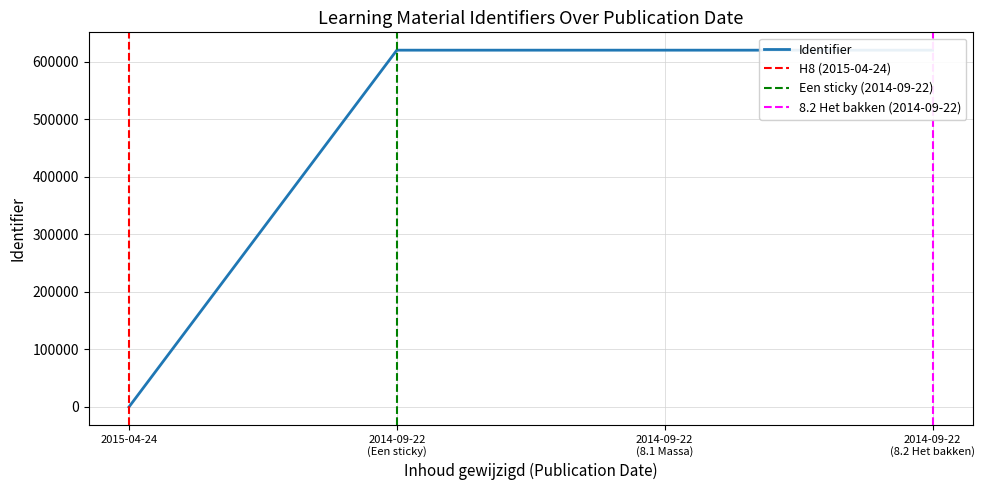

Which has a higher value, 2014-09-22 (Een sticky) or 2015-04-24?

2014-09-22 (Een sticky)